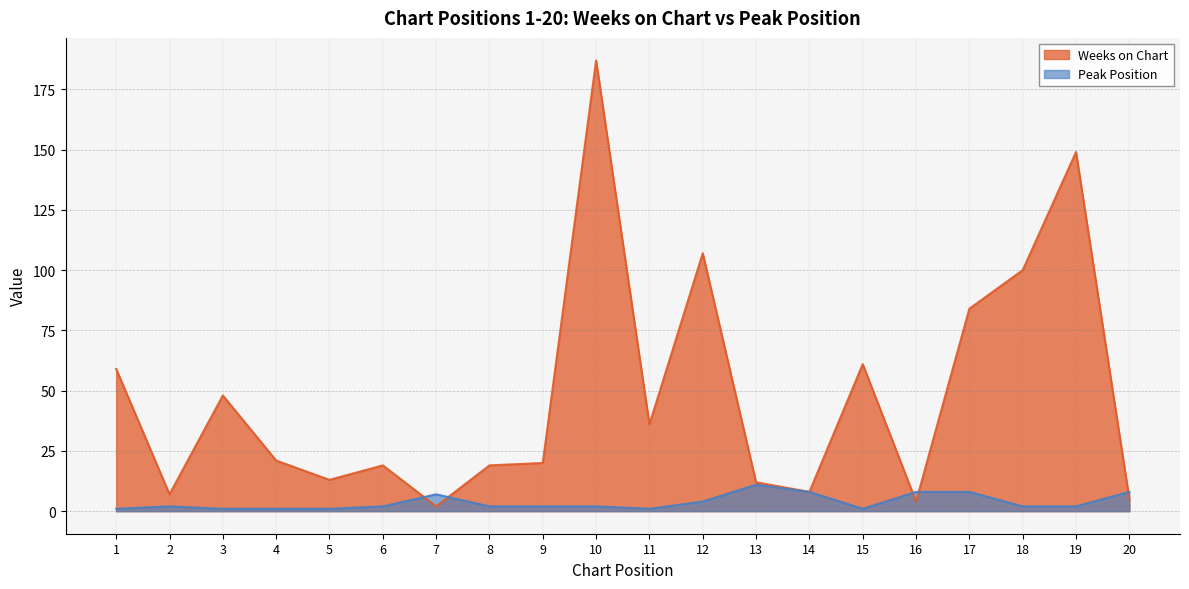

Count the Peak Position values in the range 1 to 8.

19